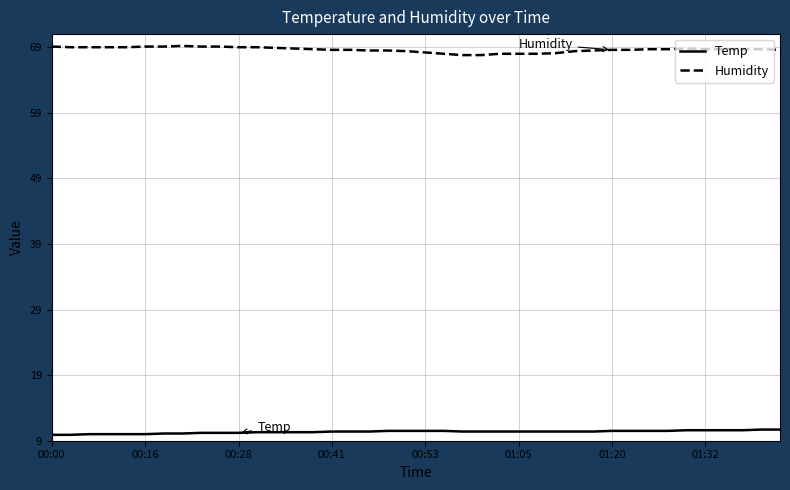

List the series in order of their overall mean, lowest first.

Temp, Humidity